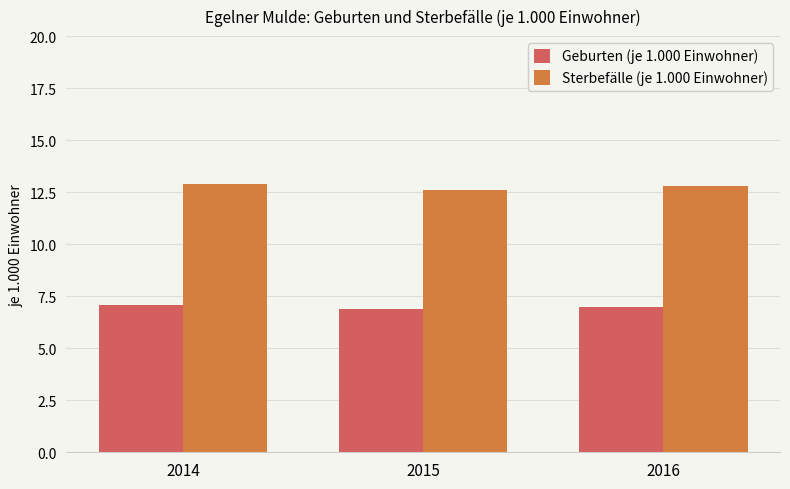

What is the total value across all series at 2014?

20.0